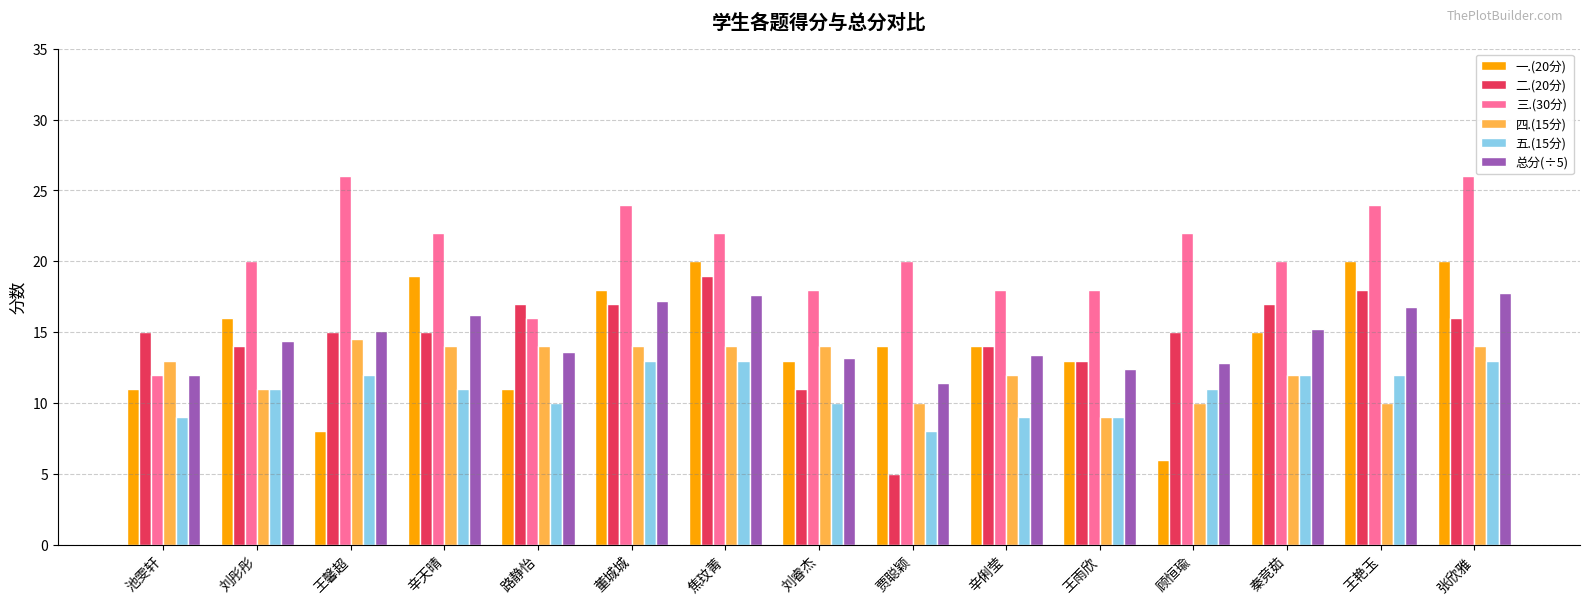

True or false: 三.(30分) has a value of 20.0 at 刘彤彤.

True